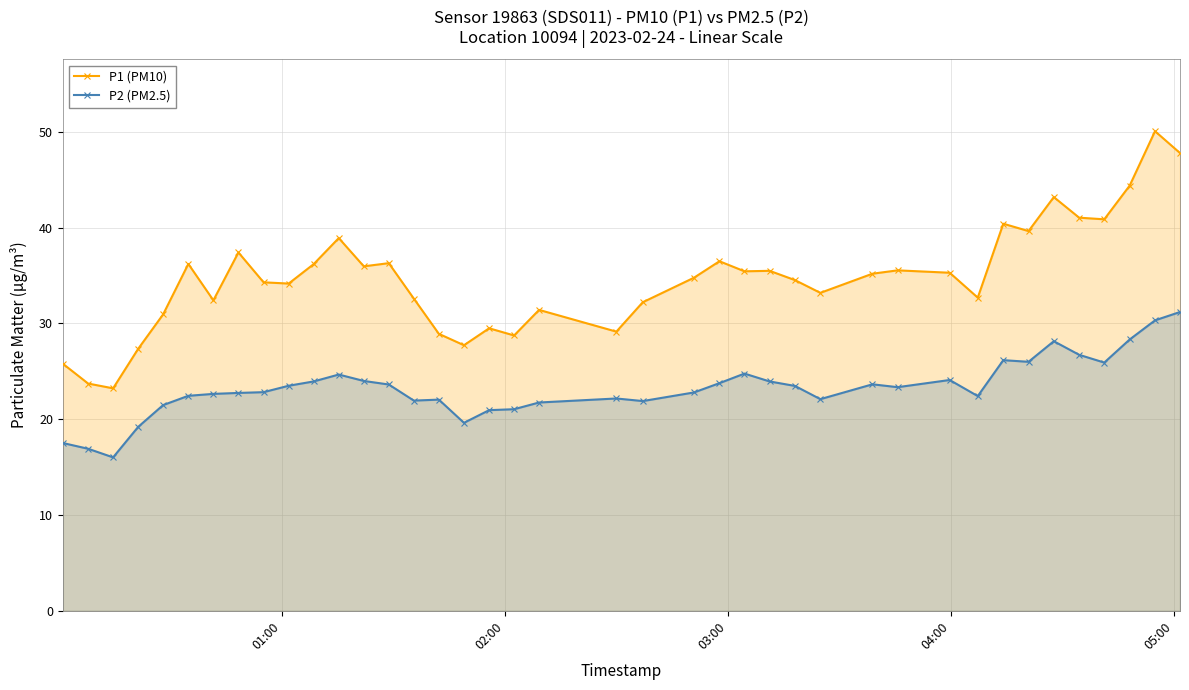

True or false: P2 (PM2.5) has more than 1 points higher than both neighbors.

True